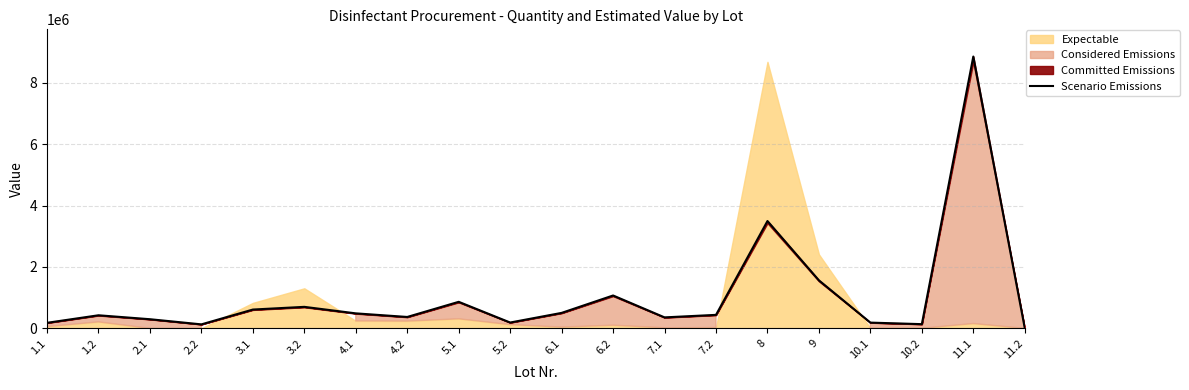

What is the label of the 2nd point from the left?

1.2